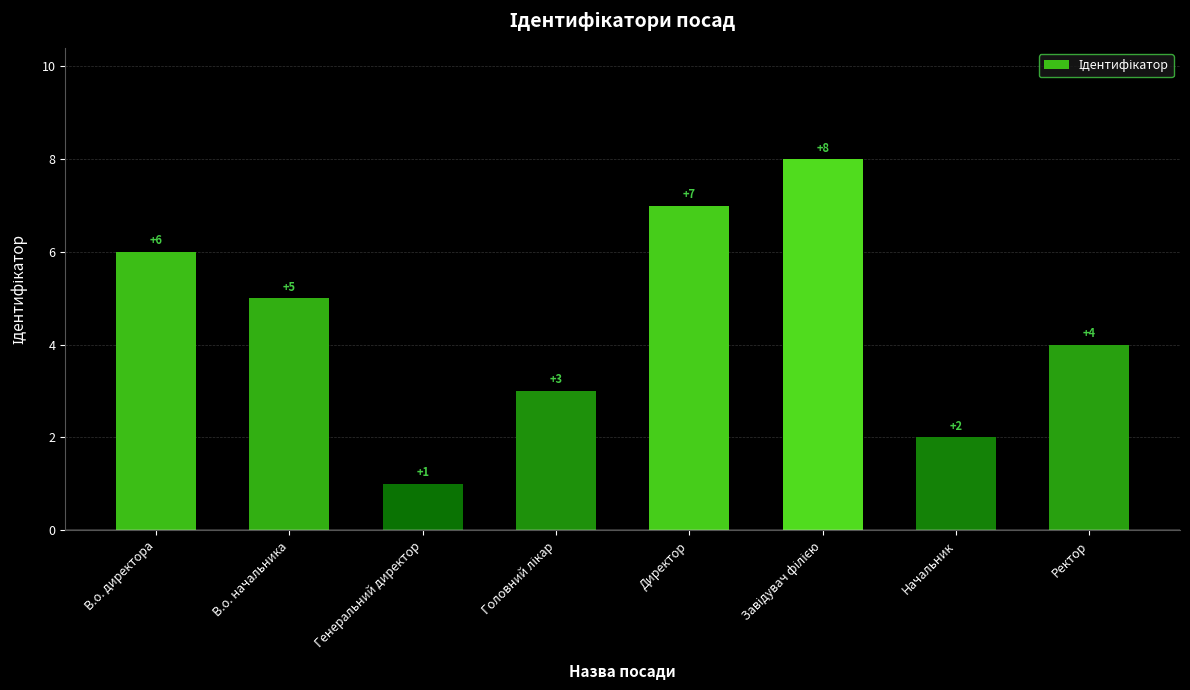

What value does the data have at Начальник?

2